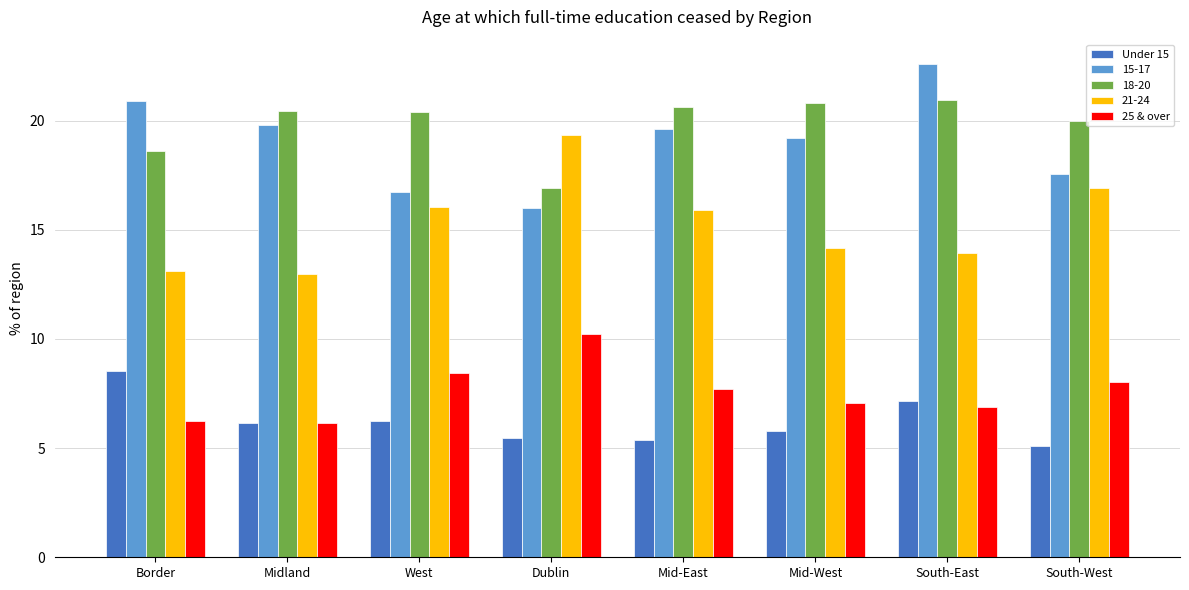

True or false: 25 & over has a value of 8.4 at West.

True